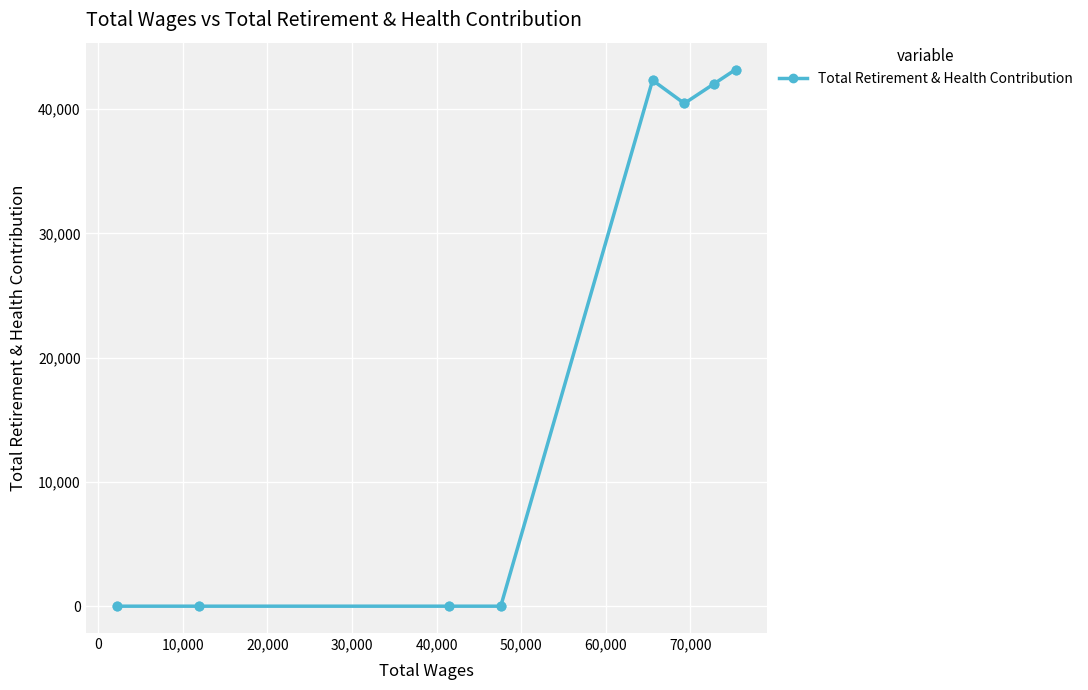

What is the greatest value displayed?

43200